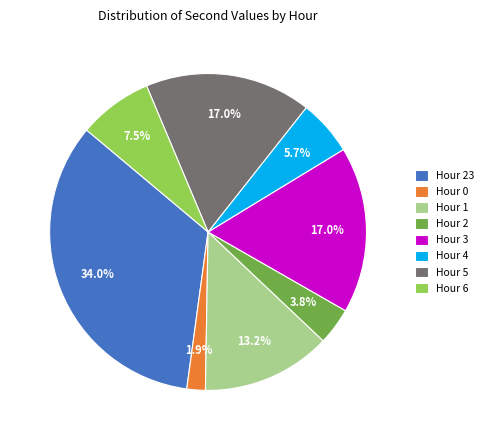

Which category has the biggest portion of the pie?

Hour 23